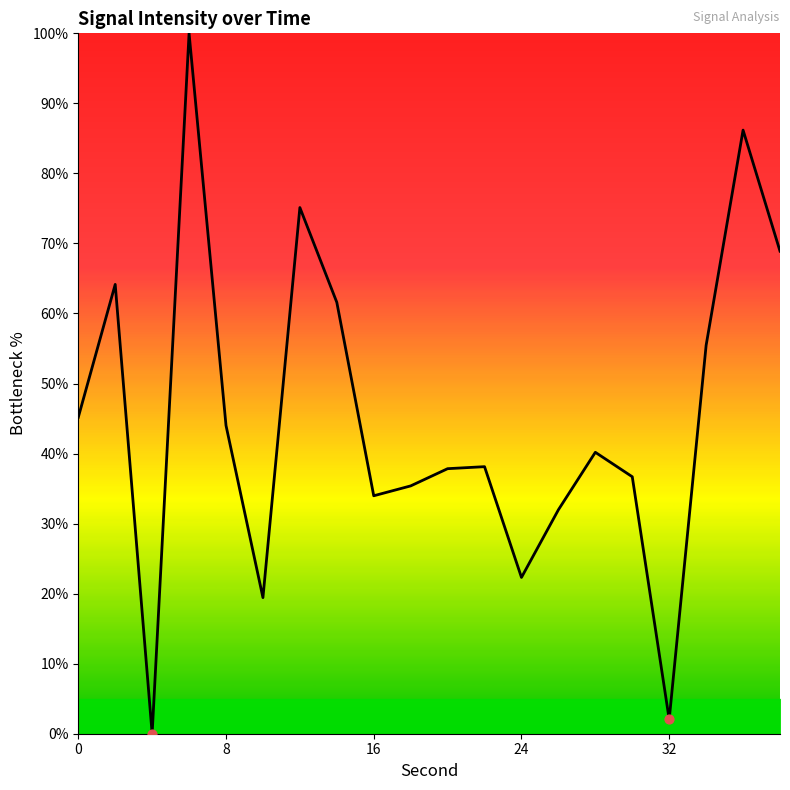

What is the greatest value displayed?

100.0